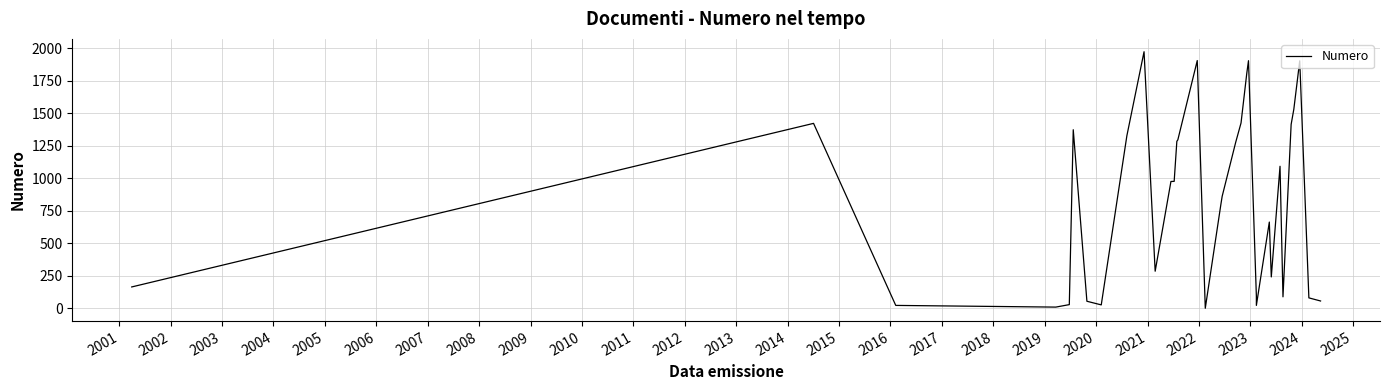

True or false: the data has more than 2 interior local peaks.

True